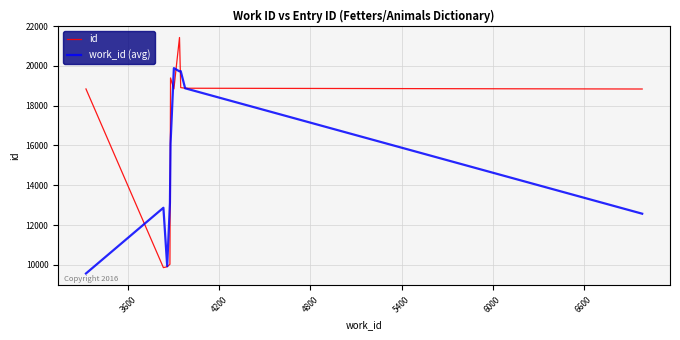

What is the smallest value displayed?

9568.3